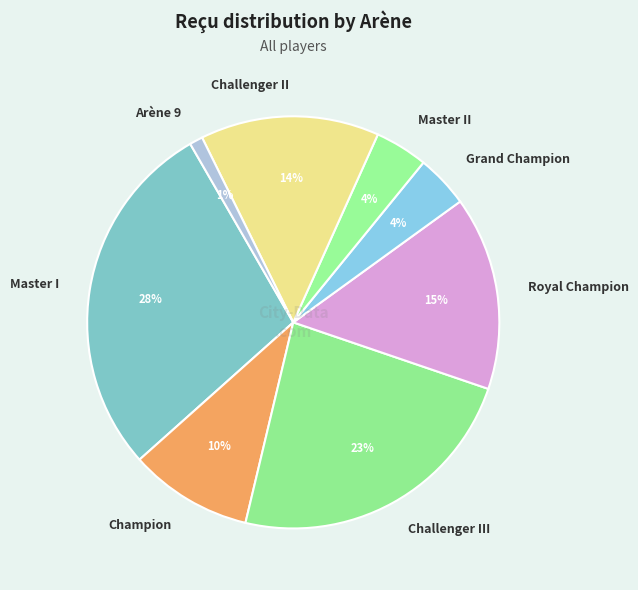

Is it true that Master II is 17% of the pie?

False